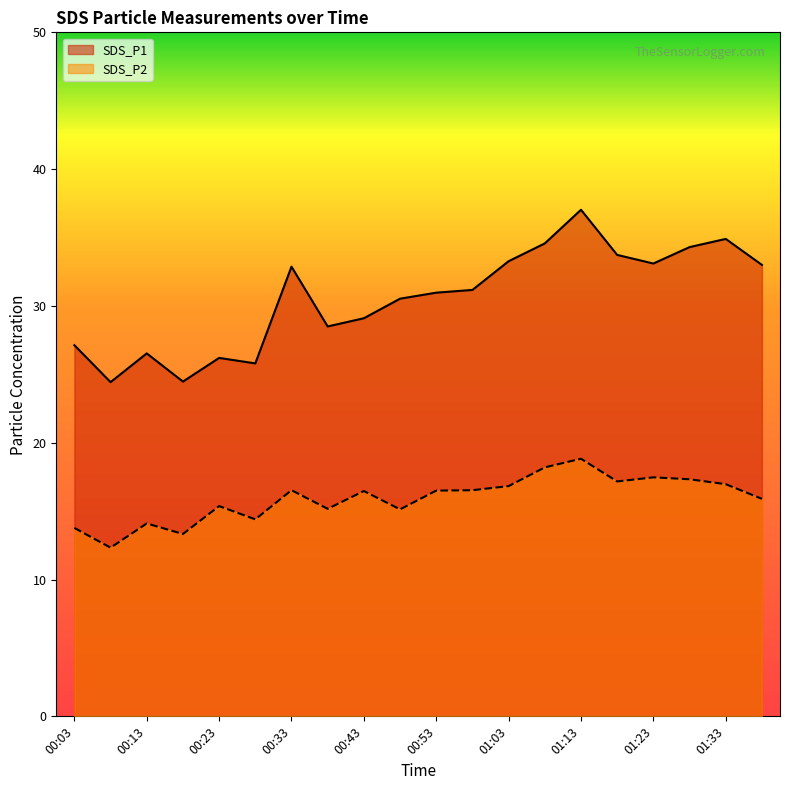

Rank the series by their maximum value, from highest to lowest.

SDS_P1, SDS_P2